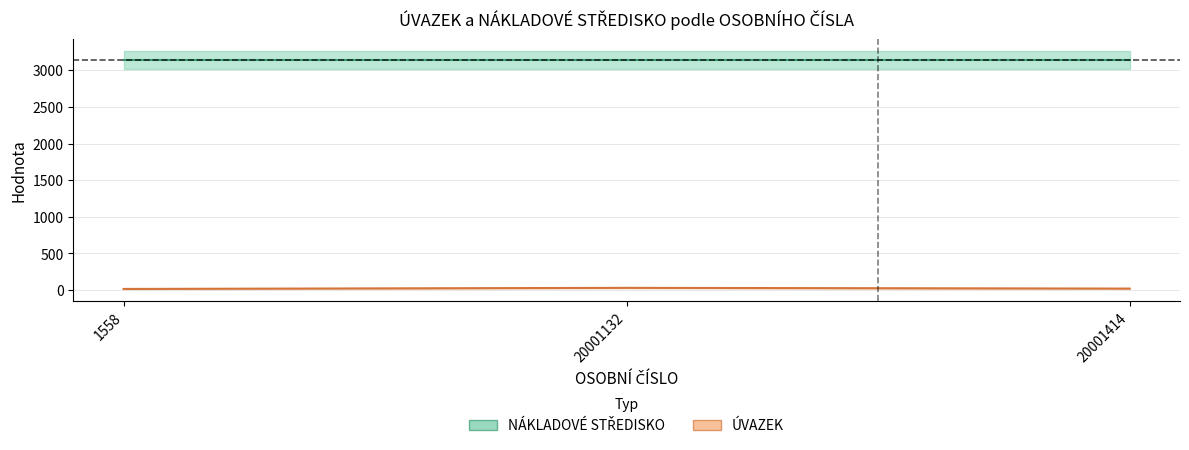

Reading left to right, transcribe all the data shown in this chart.

15	30	20